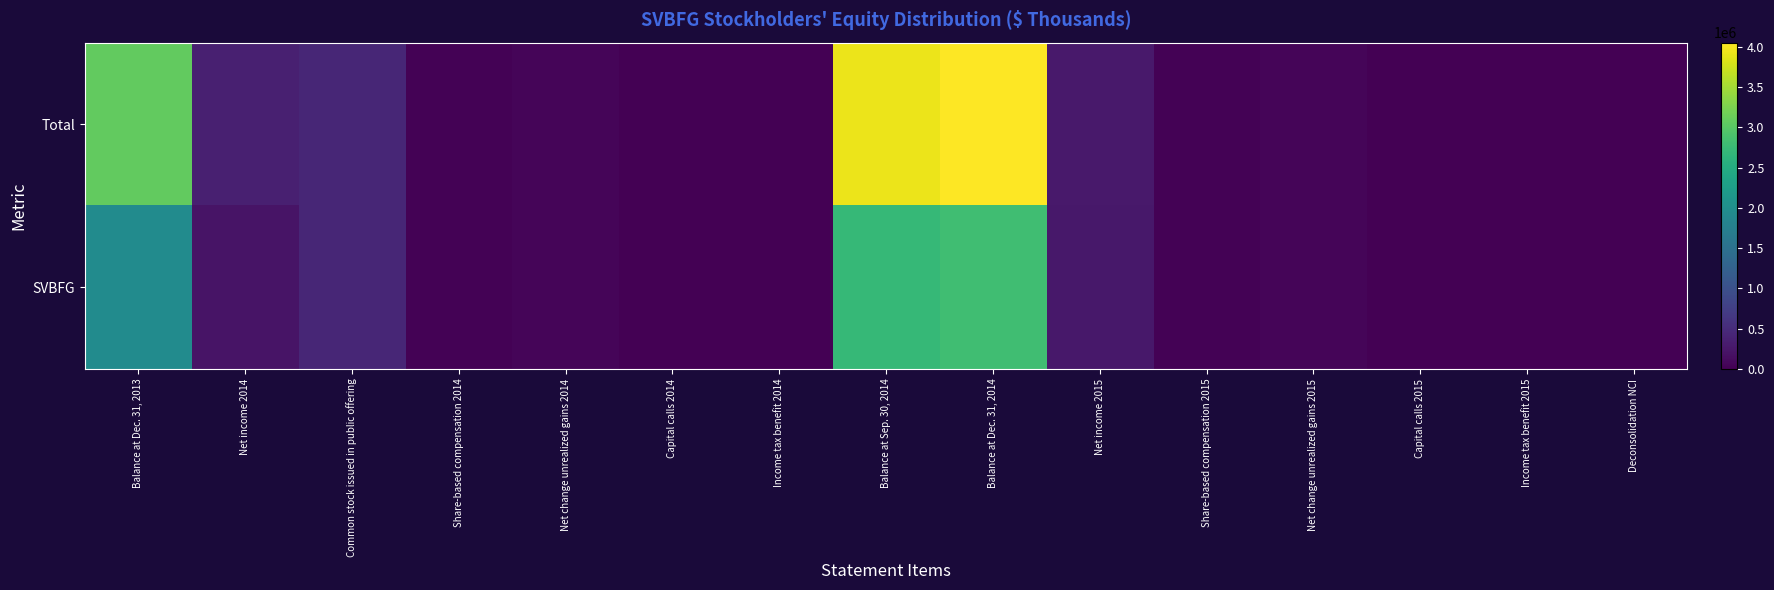

Reading left to right, what are all the values shown in this chart?

Total: Balance at Dec. 31, 2013=3074693	Net income 2014=348865	Common stock issued in public offering=434866	Share-based compensation 2014=22479	Net change unrealized gains 2014=47758	Capital calls 2014=0	Income tax benefit 2014=7973	Balance at Sep. 30, 2014=3936168	Balance at Dec. 31, 2014=4051734	Net income 2015=284811	Share-based compensation 2015=22262	Net change unrealized gains 2015=57605	Capital calls 2015=0	Income tax benefit 2015=10813	Deconsolidation NCI=0
SVBFG: Balance at Dec. 31, 2013=1961635	Net income 2014=205880	Common stock issued in public offering=434866	Share-based compensation 2014=22479	Net change unrealized gains 2014=47758	Capital calls 2014=0	Income tax benefit 2014=7973	Balance at Sep. 30, 2014=2718109	Balance at Dec. 31, 2014=2813072	Net income 2015=256392	Share-based compensation 2015=22262	Net change unrealized gains 2015=57605	Capital calls 2015=0	Income tax benefit 2015=10813	Deconsolidation NCI=0